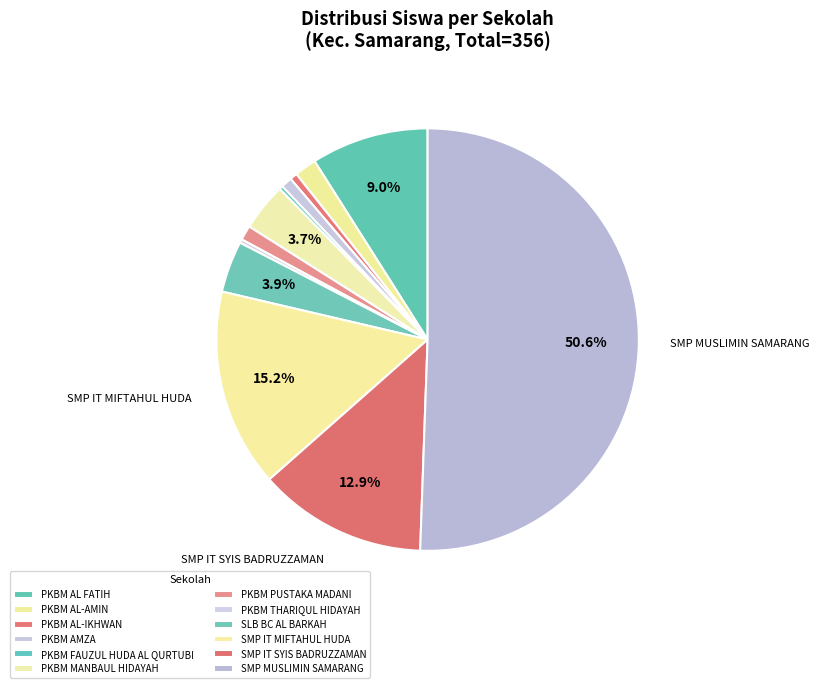

What is the largest slice in the pie chart?

SMP MUSLIMIN SAMARANG